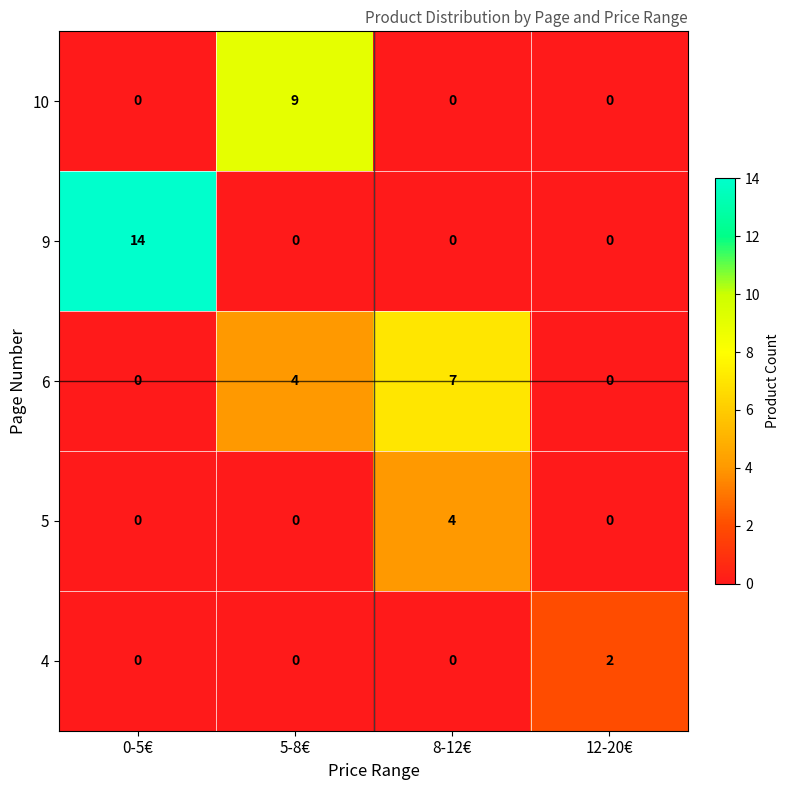

Which series has the largest total across all categories?

9